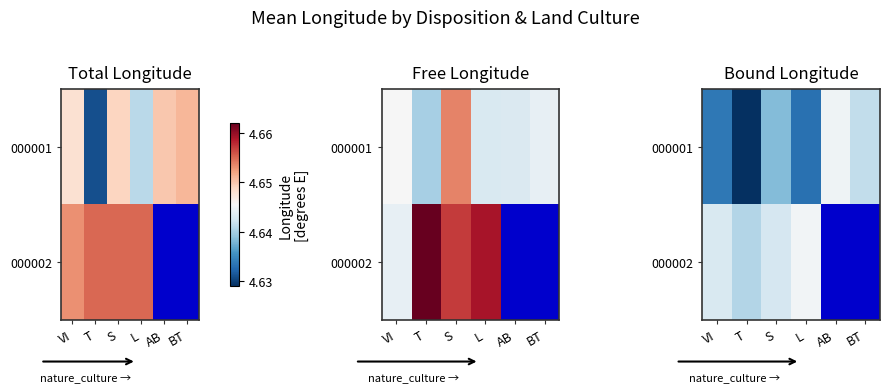

Is it true that 000001 equals 8.1 at S?

False